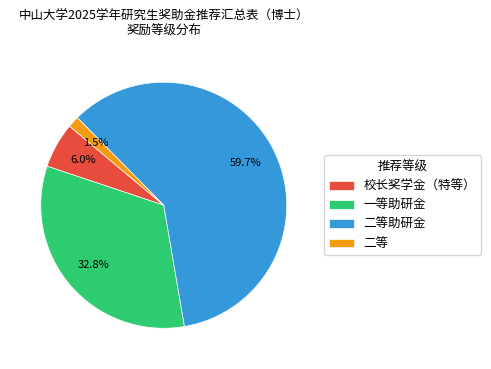

Rank the categories by value from lowest to highest.

二等, 校长奖学金（特等）, 一等助研金, 二等助研金